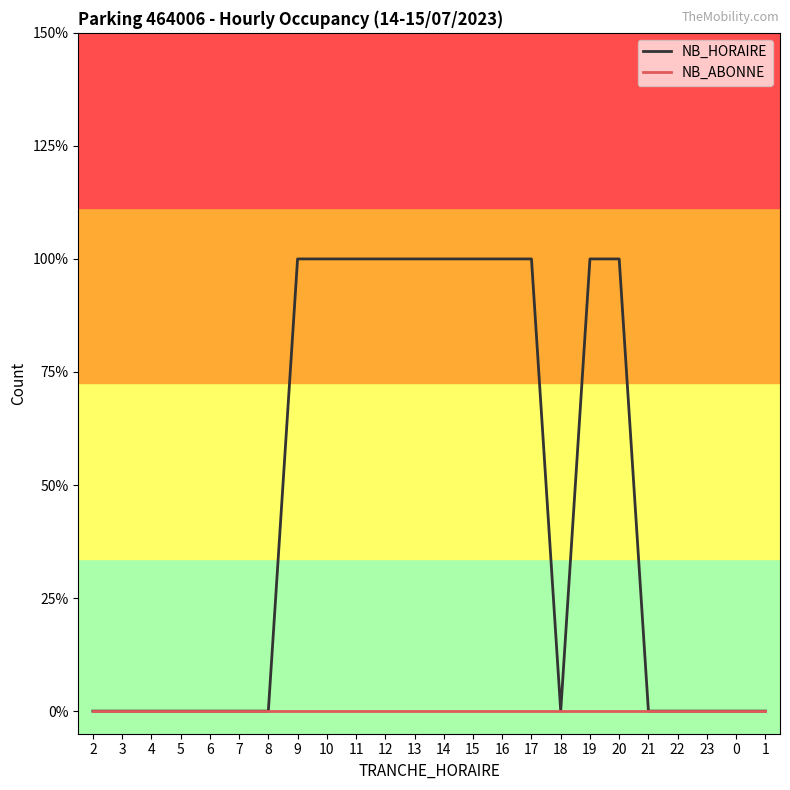

At how many categories does at least one series exceed 0?

11